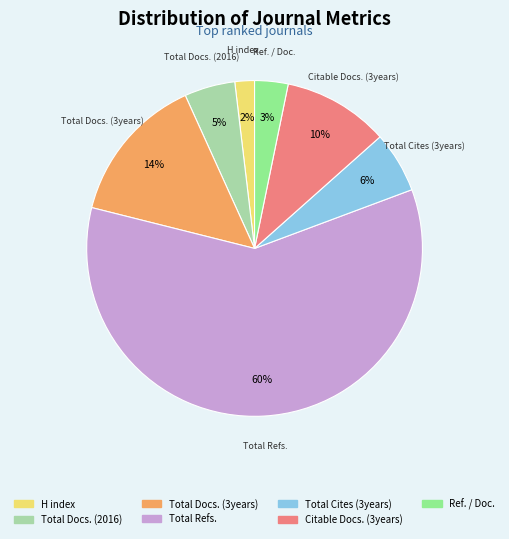

How many segments does this pie chart have?

7